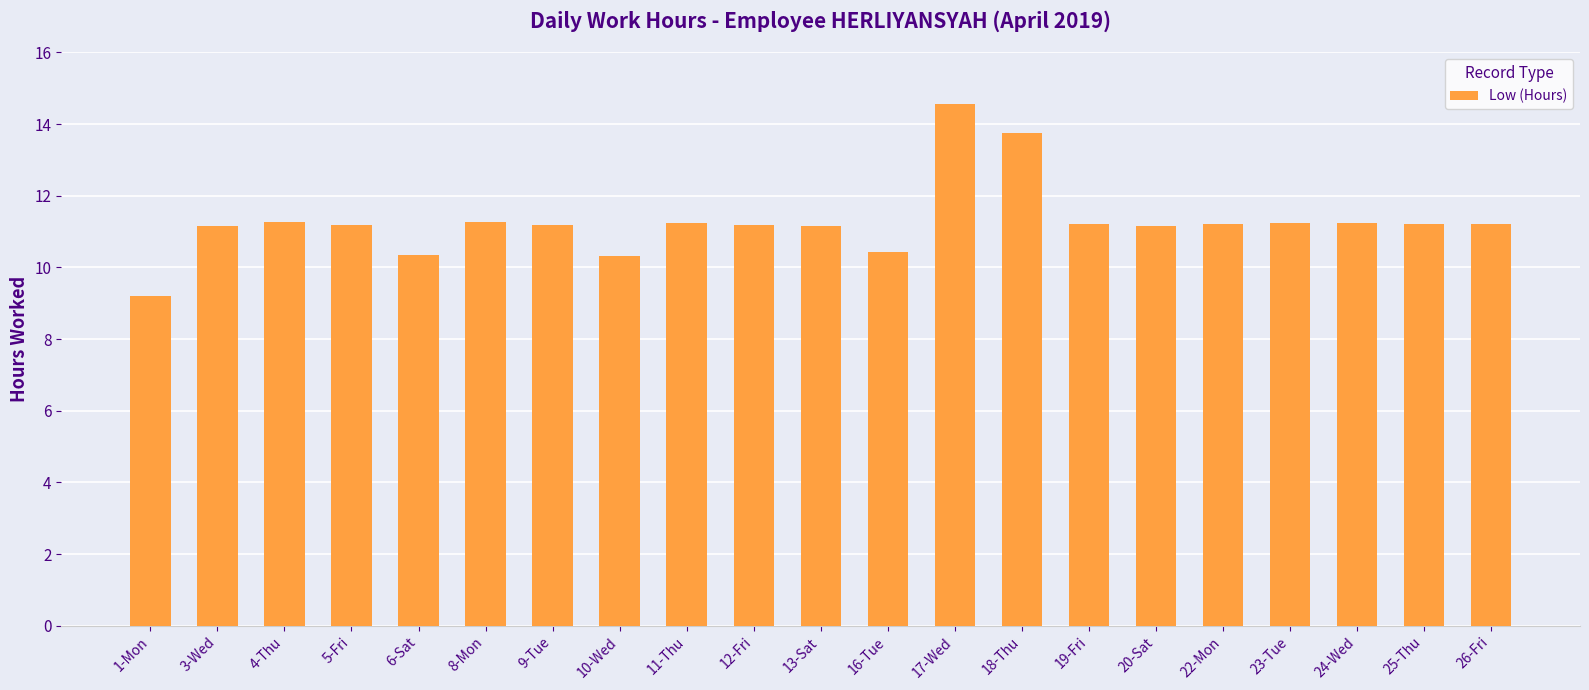

The value at 18-Thu is 9.3. True or false?

False